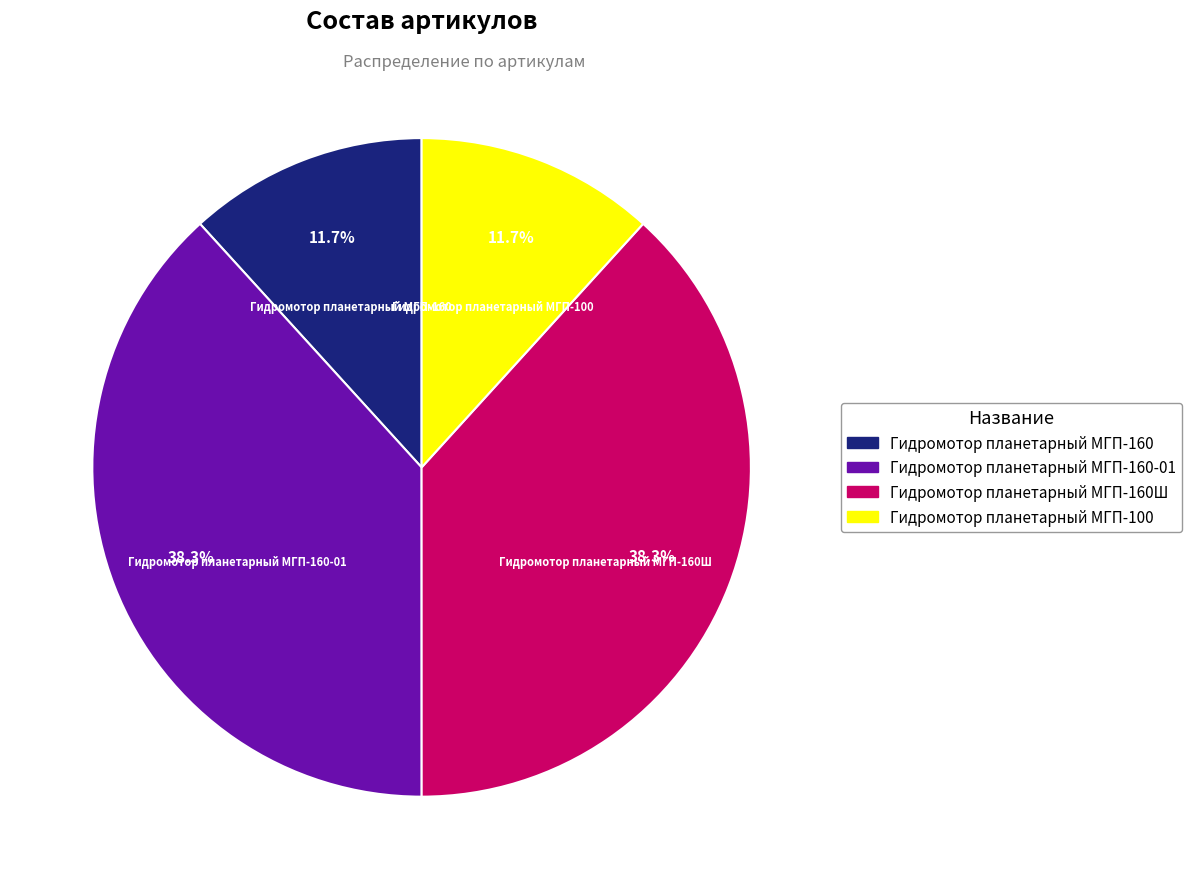

Does any single category account for the majority?

No